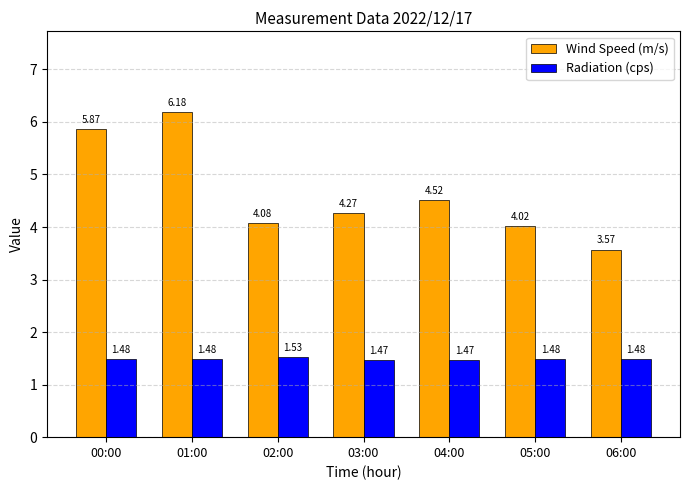

How many bars are there in each group?

2